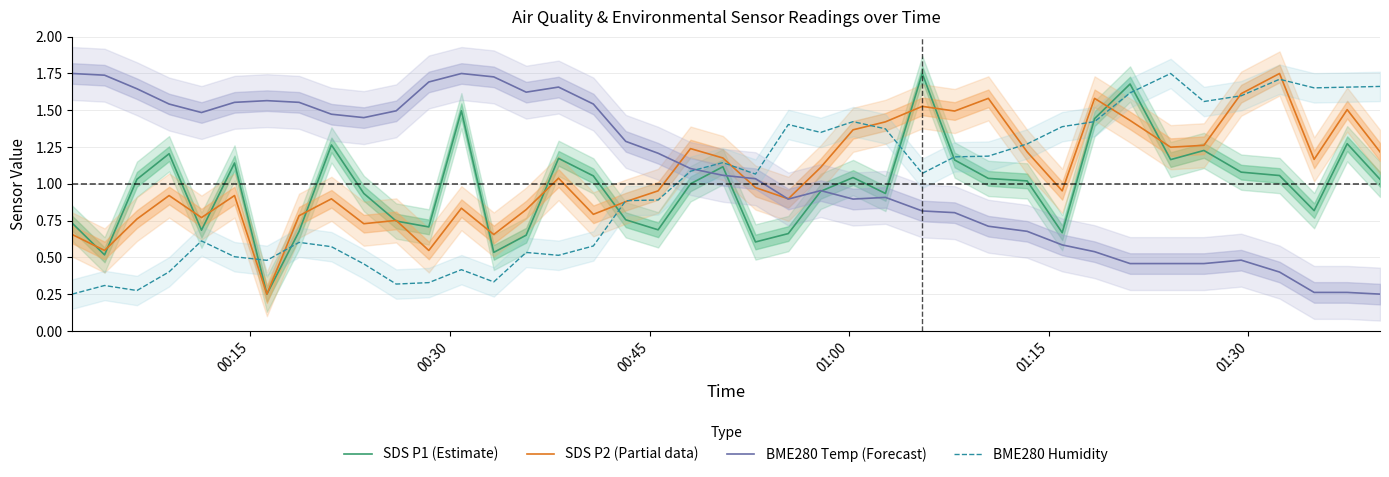

What is the minimum value shown in the chart?

0.2